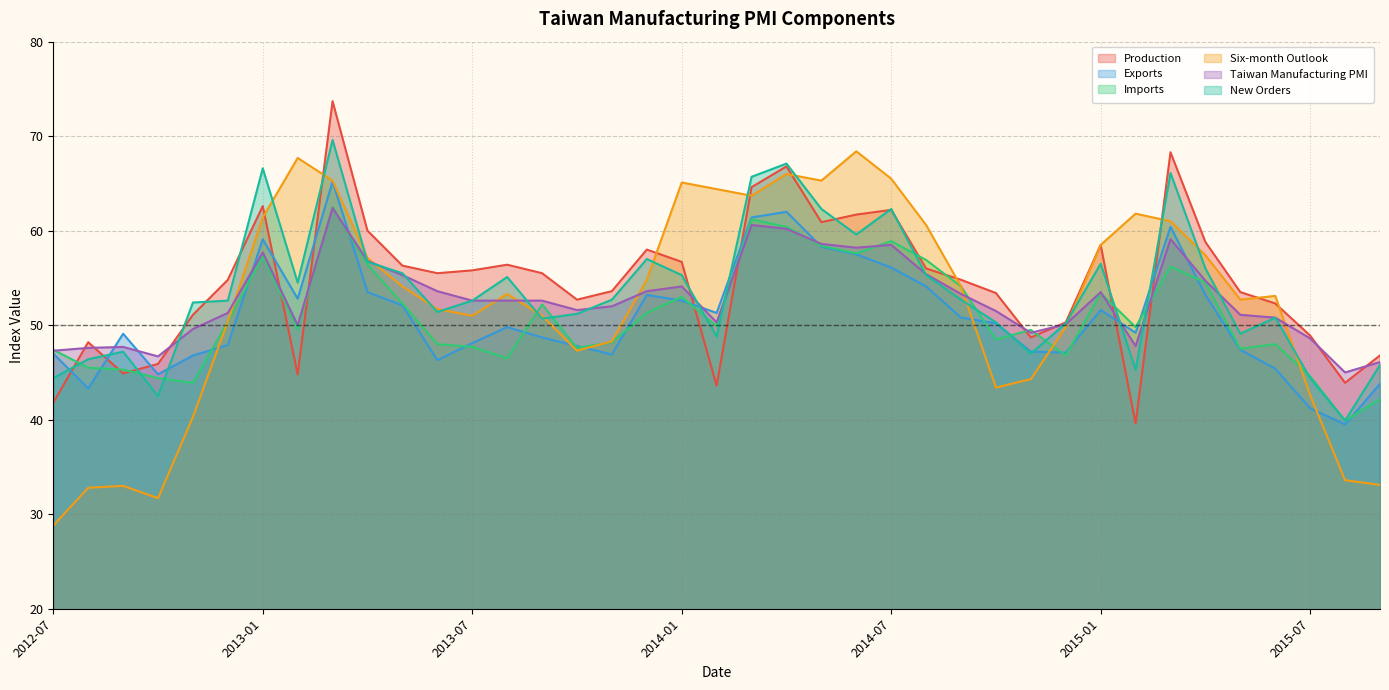

What is the difference between the second highest and minimum values in the New Orders series?

27.2